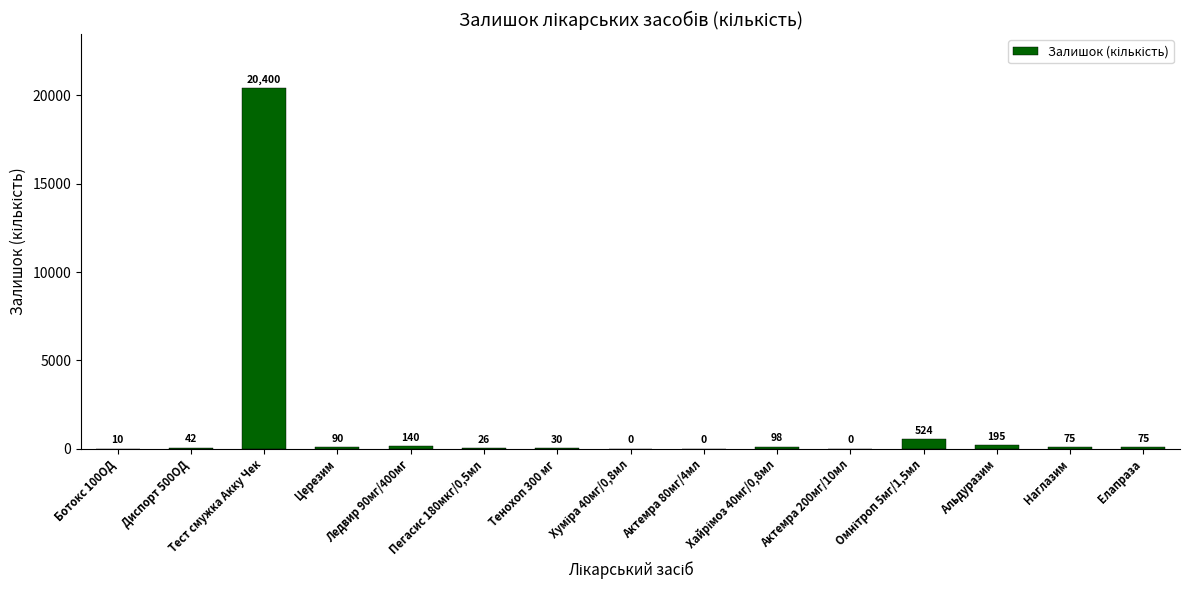

What is the sum of all values?

21705